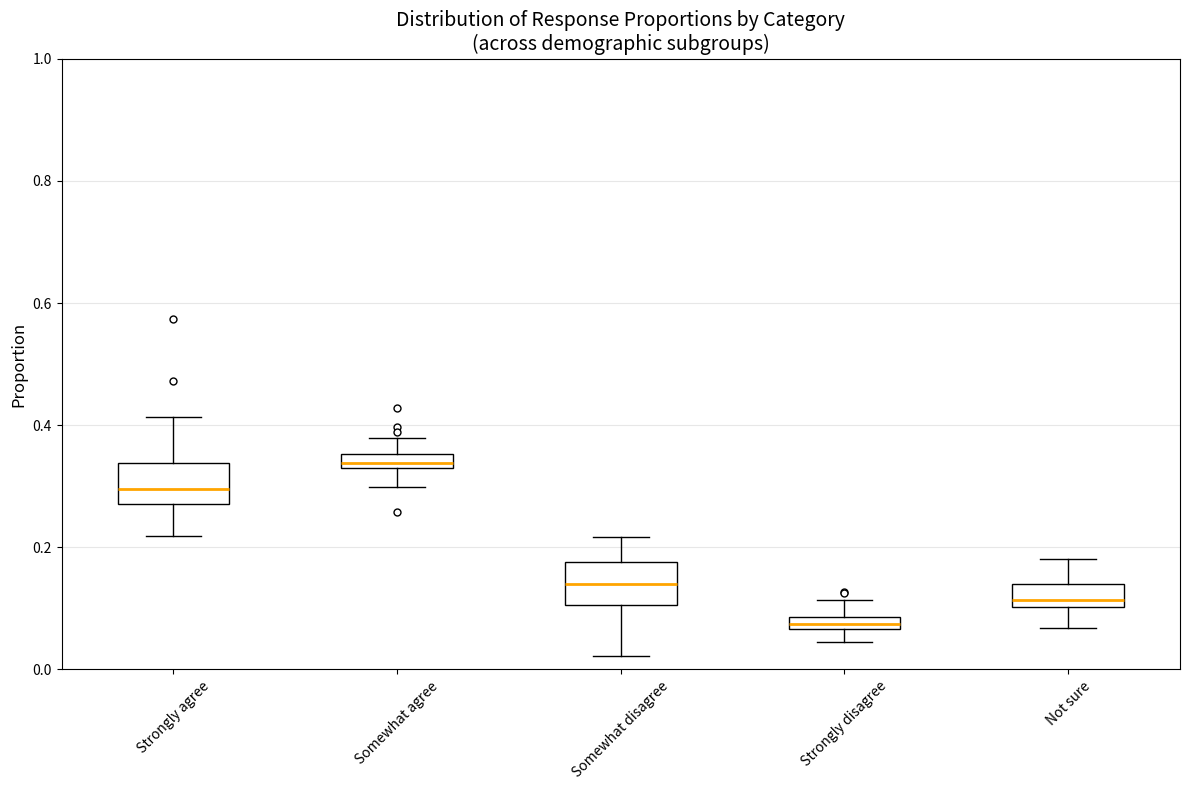

Which box has the highest median line?

Somewhat agree